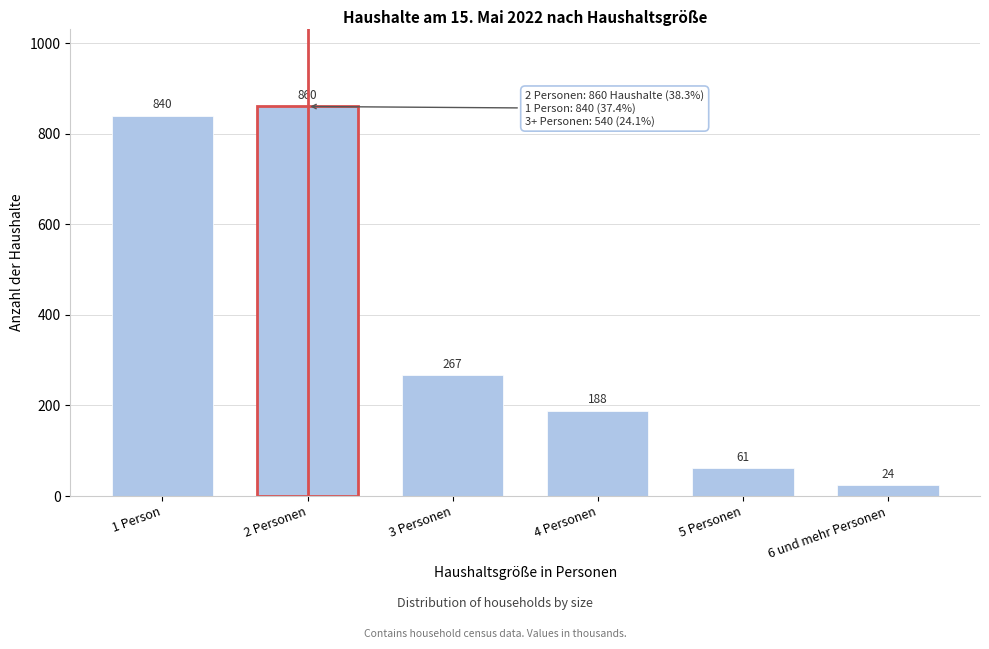

Reading left to right, list all the values displayed in this chart.

840	860	267	188	61	24